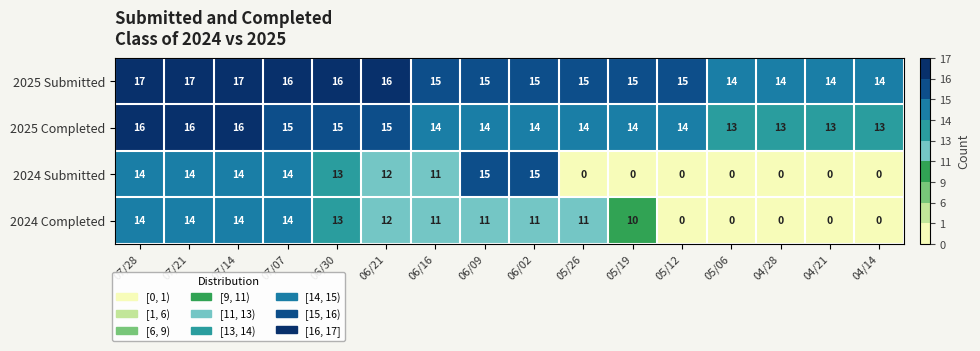

List the series in order of their peak value, lowest first.

2024 Completed, 2024 Submitted, 2025 Completed, 2025 Submitted